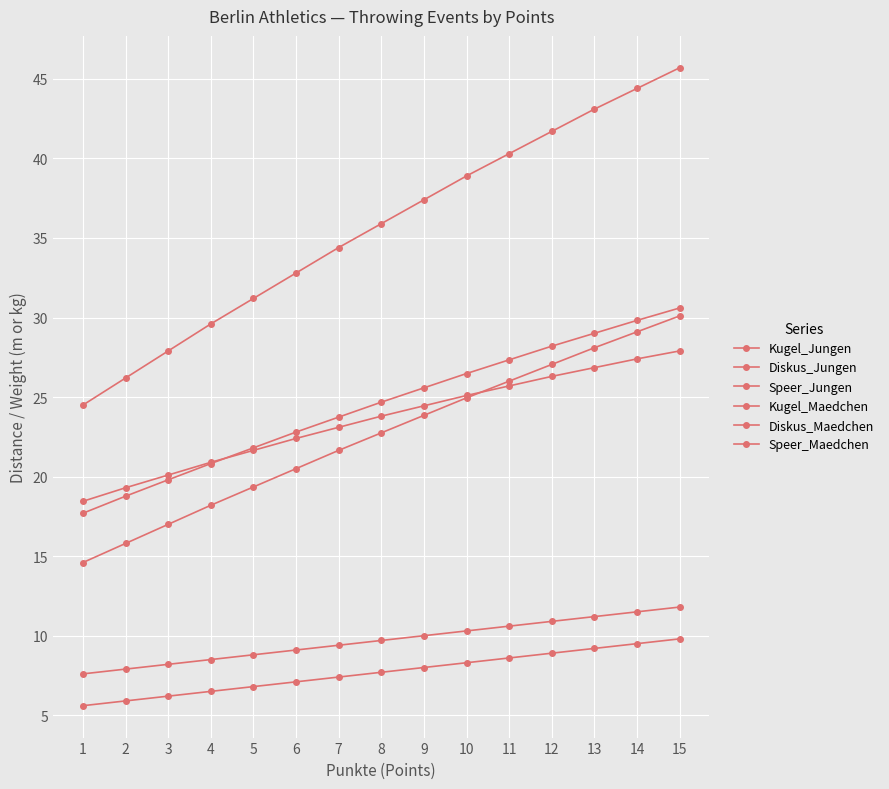

What is the difference between the maximum and minimum values in the Speer_Jungen series?

21.2